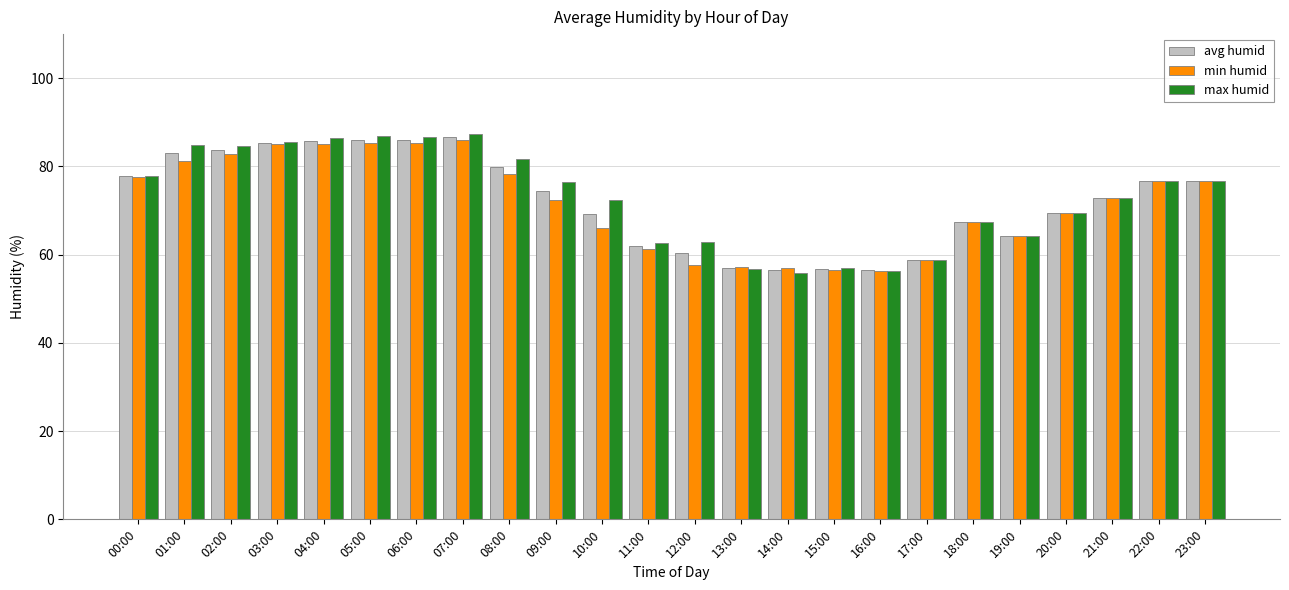

What is the average value of the min humid series?

71.6